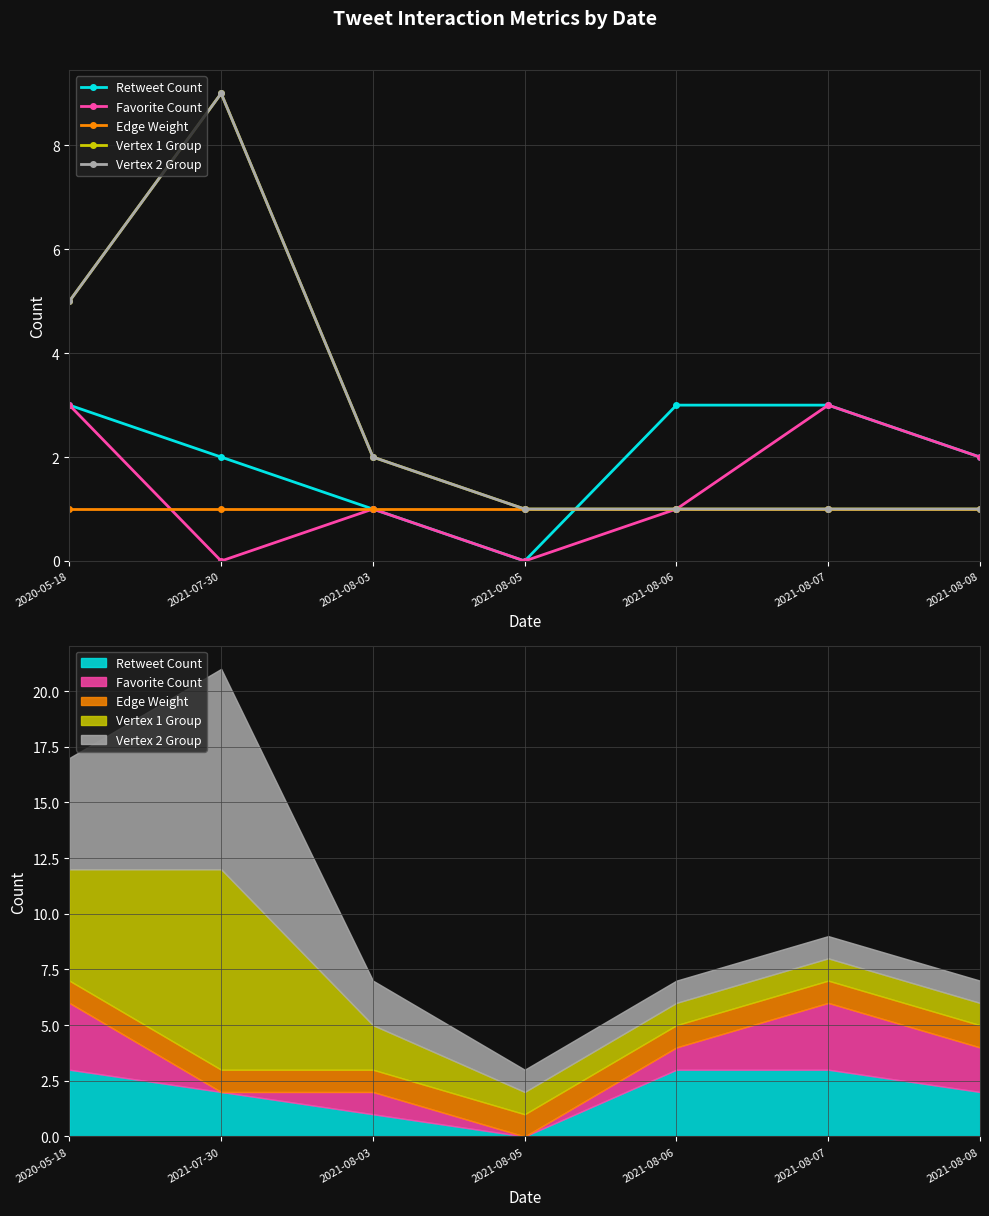

How many distinct data groups are displayed?

5